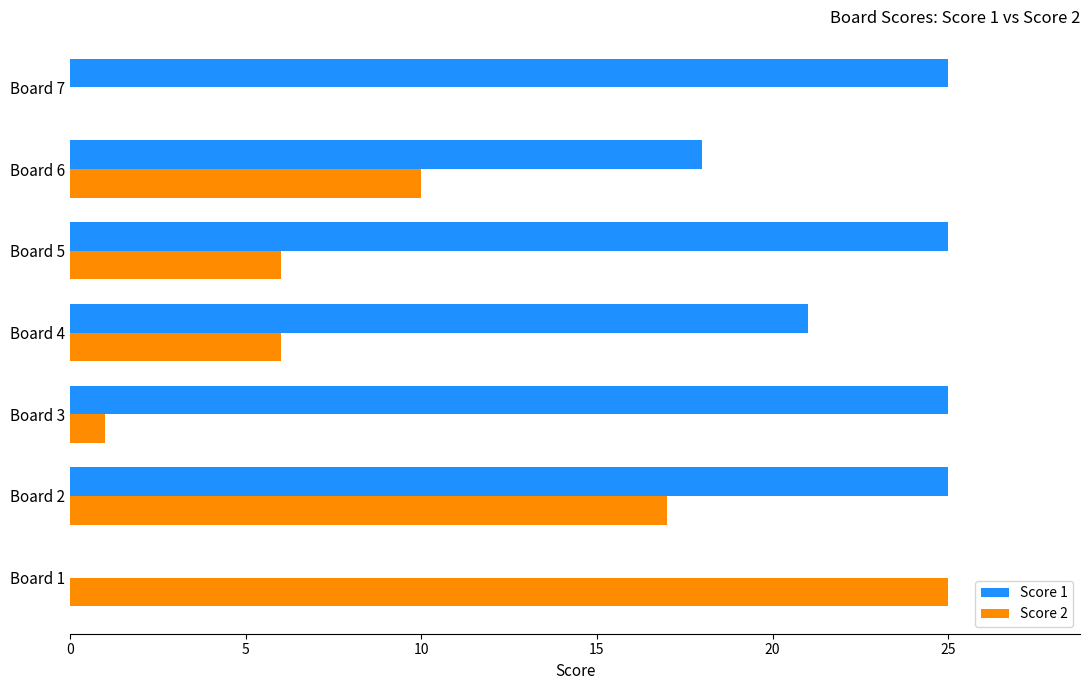

Is the value of Score 2 at Board 2 greater than the value of Score 1 at Board 3?

No